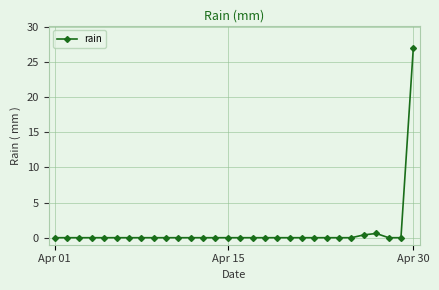

Does the chart have visible grid lines?

Yes